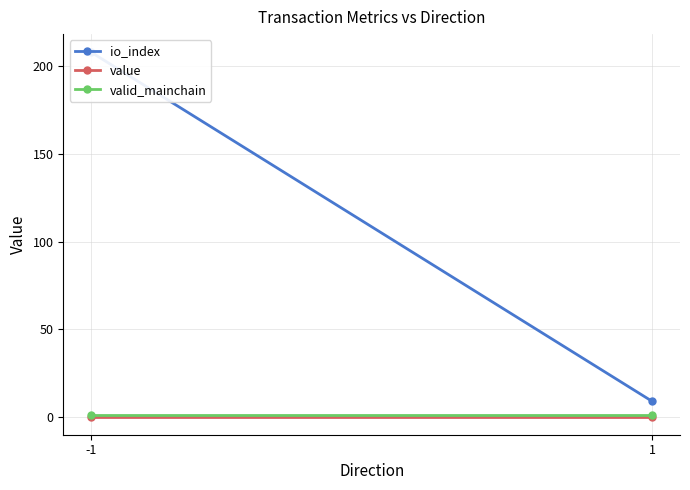

What is the difference between the highest and lowest values at 1?

8.7